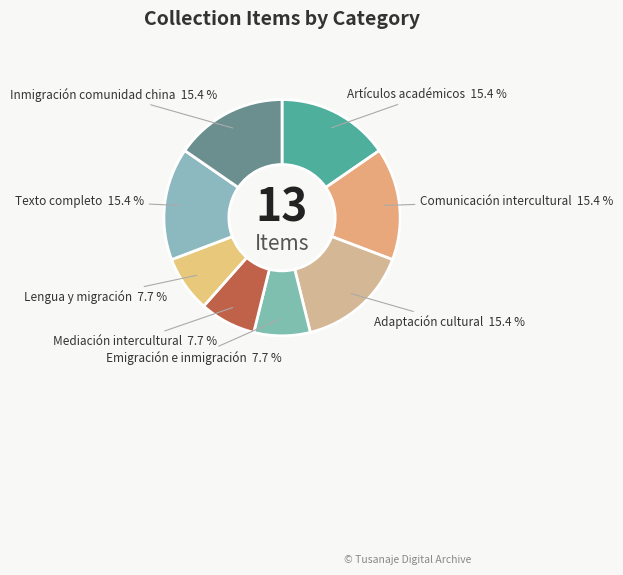

To the nearest percent, what is the combined percentage of Comunicación intercultural and Emigración e inmigración?

23%